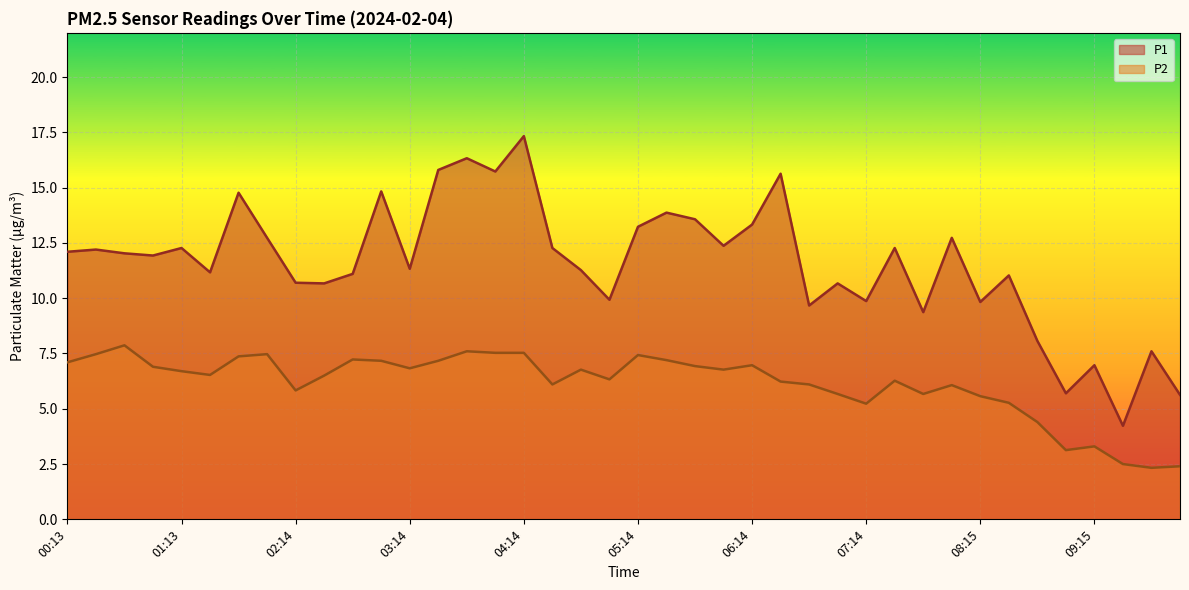

What is the approximate value of P1 at 09:45?

7.6